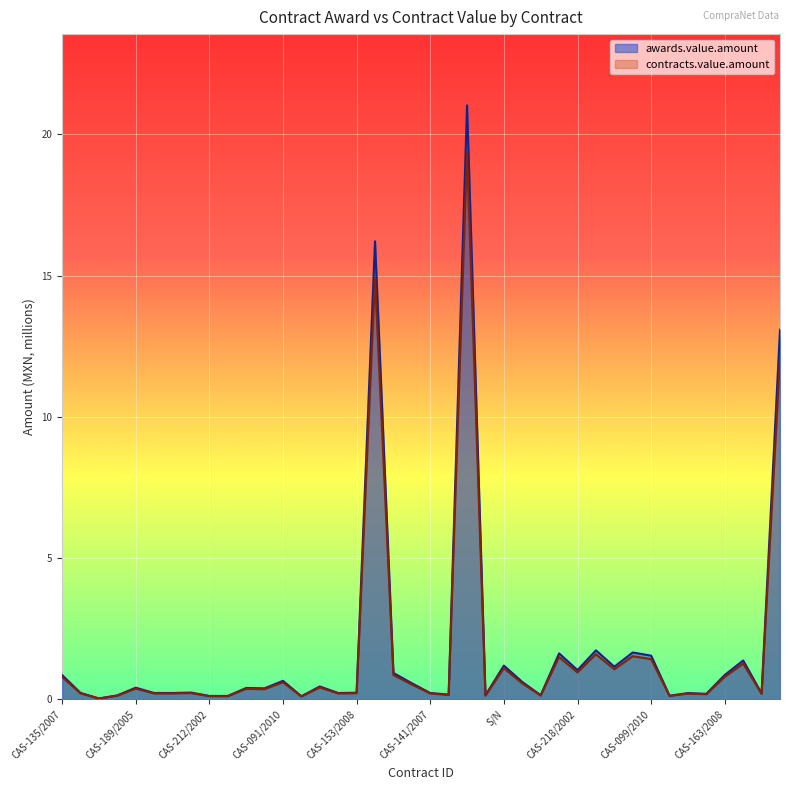

Which series has the largest range (max minus min)?

awards.value.amount